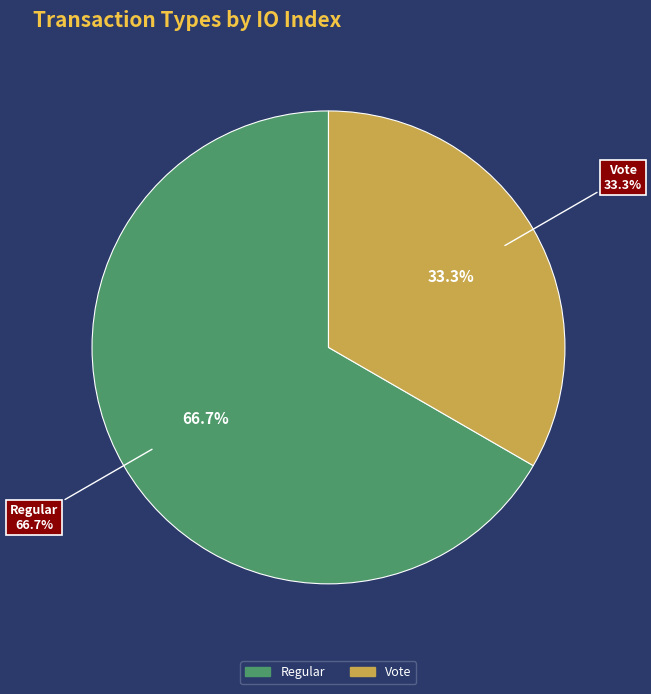

What percentage is the Regular slice, to the nearest percent?

67%